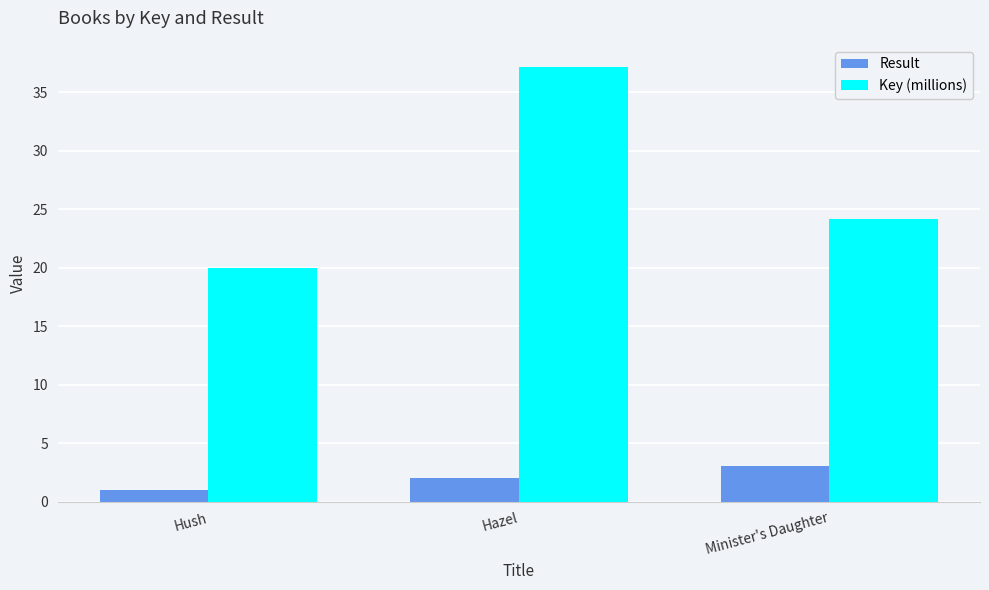

Reading right to left, transcribe all the data shown in this chart.

Result: 3.0	2.0	1.0
Key (millions): 24.2	37.2	19.9